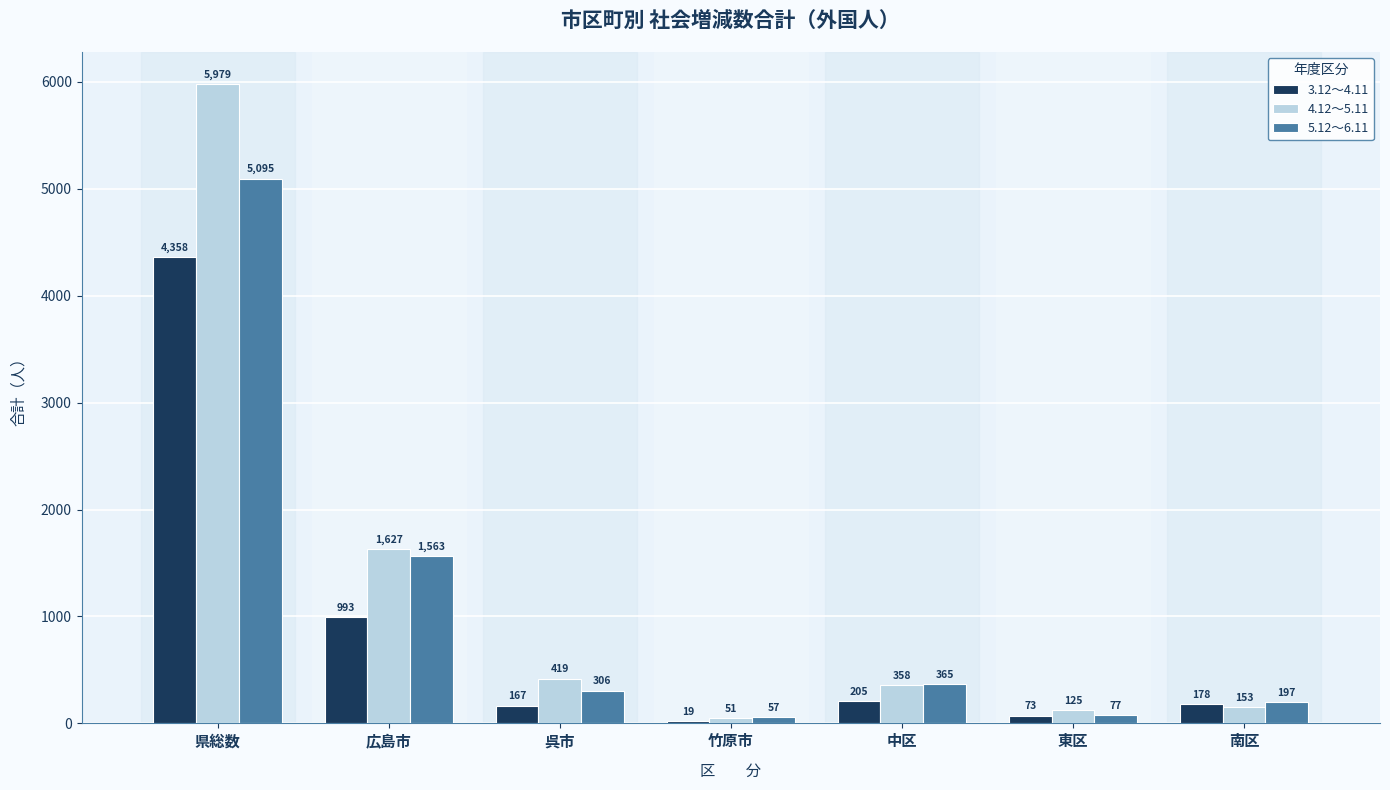

What is the label of the 1st bar from the right?

南区